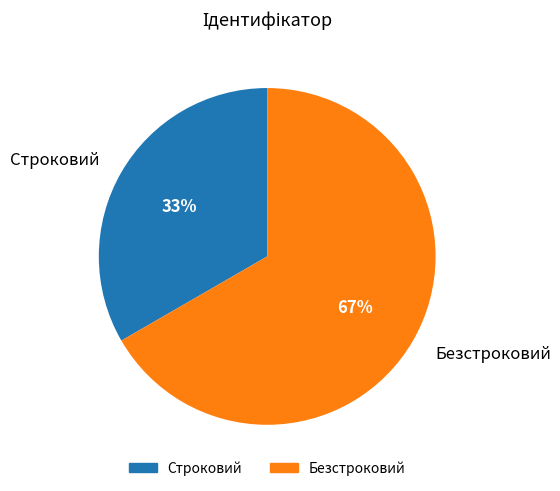

Which slice is the largest?

Безстроковий